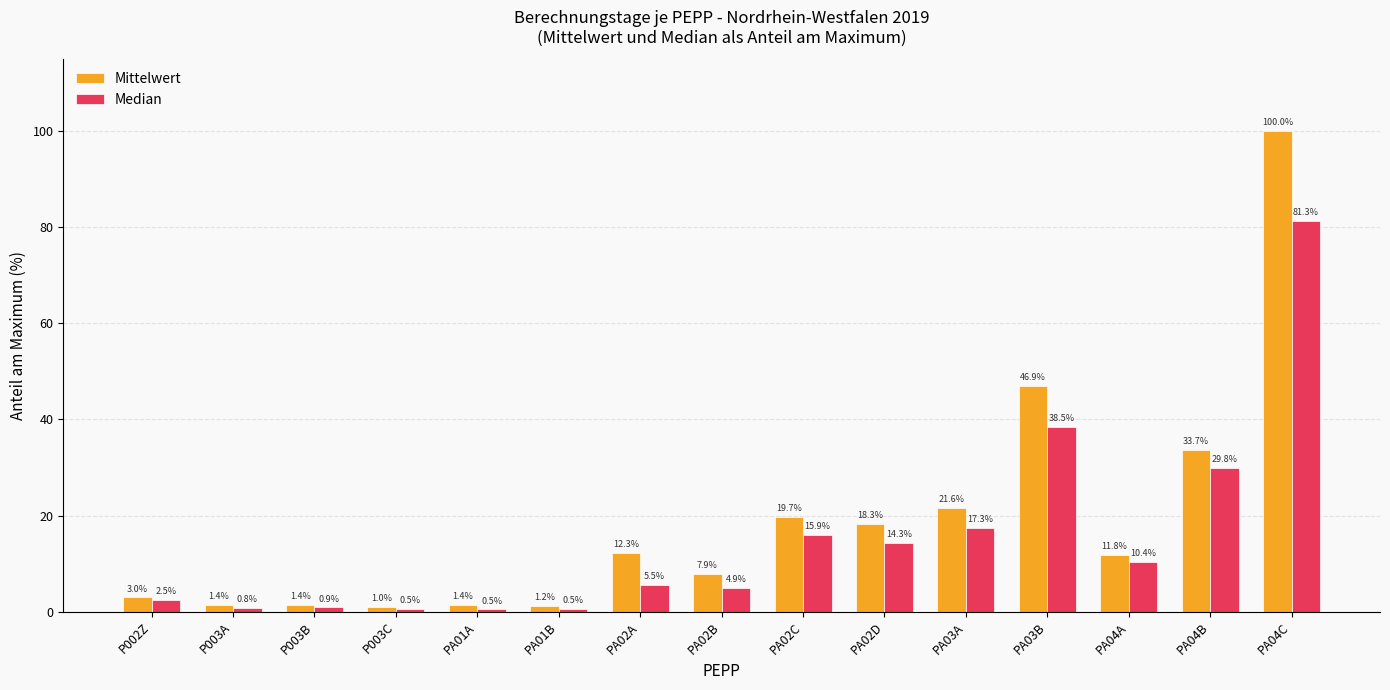

How many groups of bars are there?

15